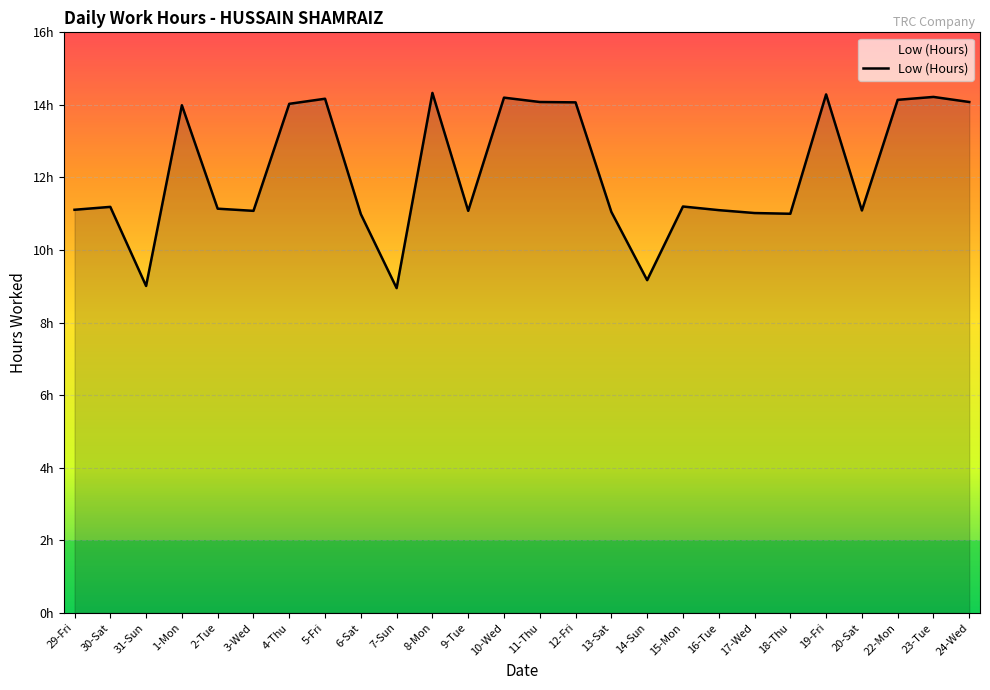

At which category does the chart reach its peak across all series?

8-Mon